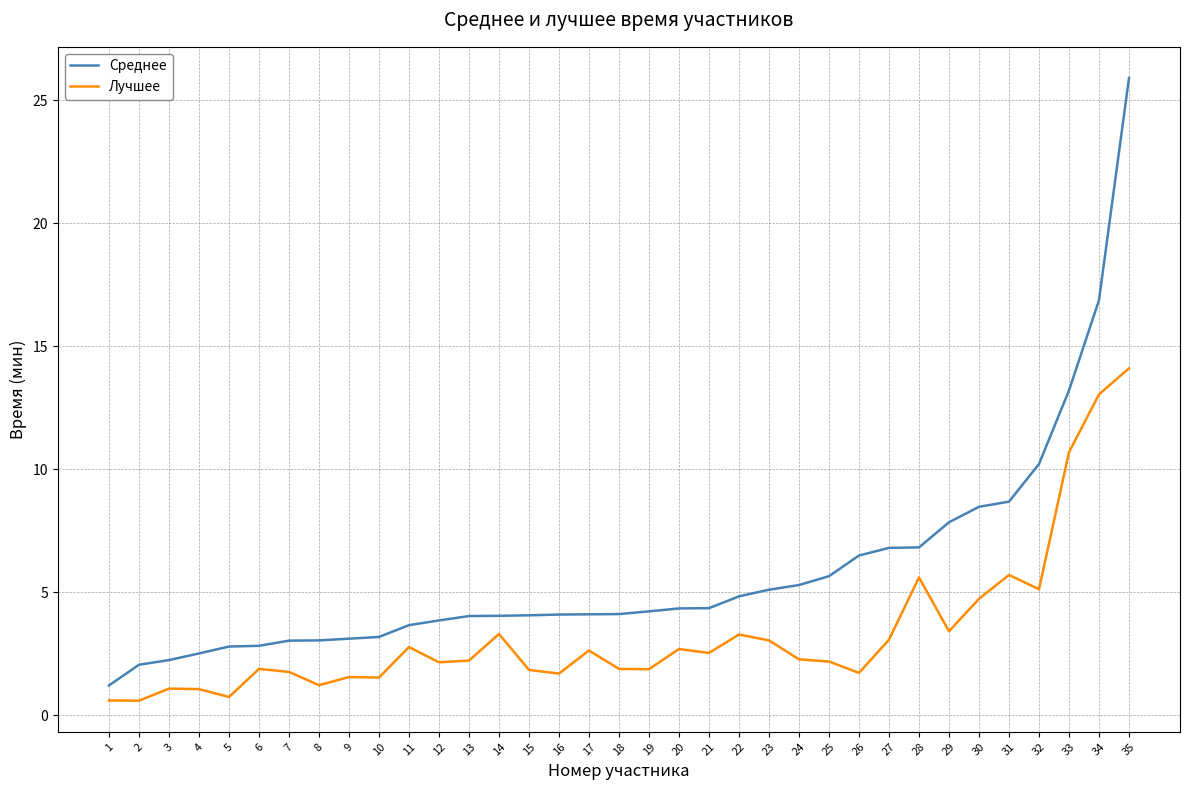

How many lines are shown in the chart?

2